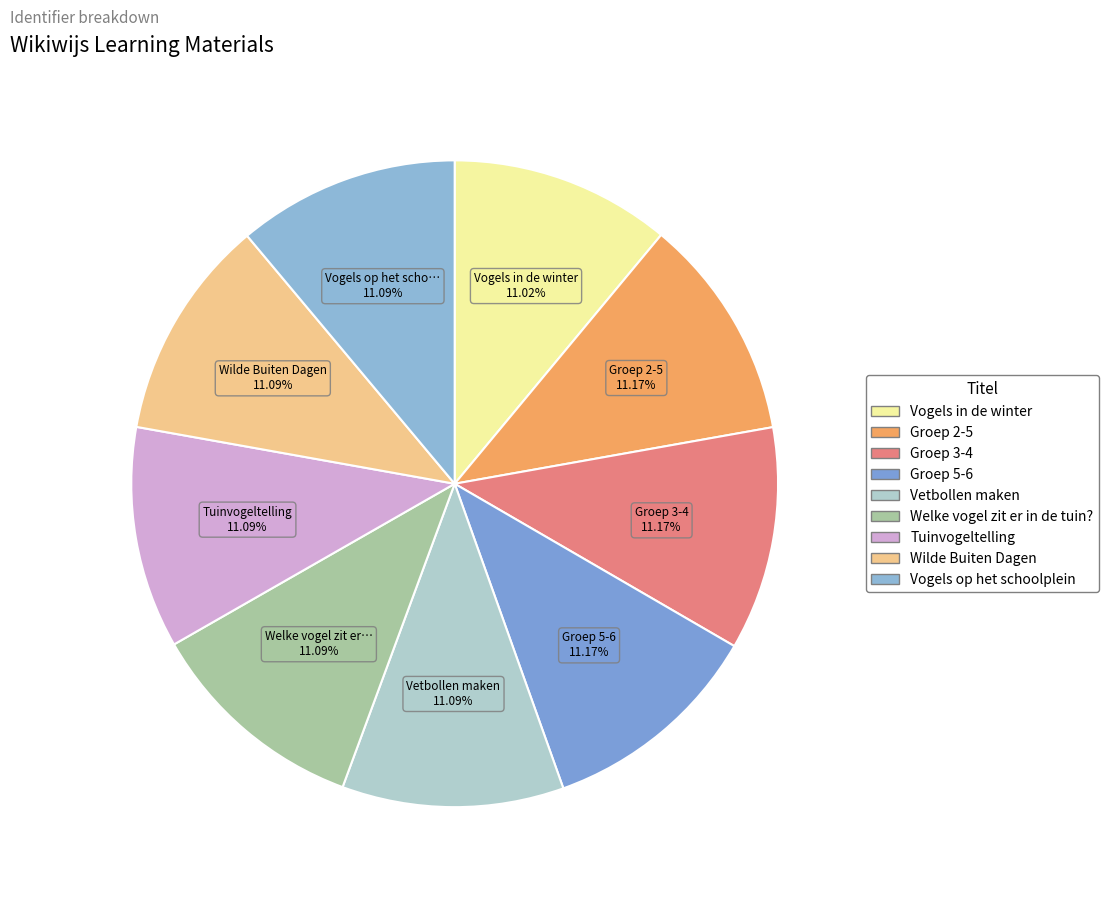

Does Wilde Buiten Dagen represent more than half of the total?

No